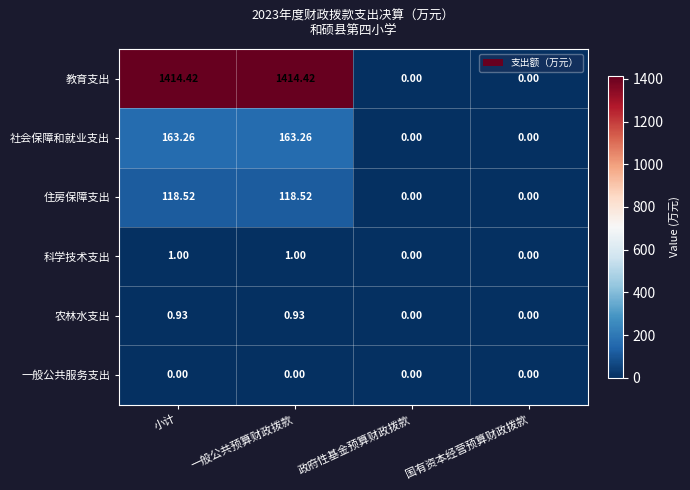

Between 小计 and 政府性基金预算财政拨款, which series saw the biggest shift?

教育支出